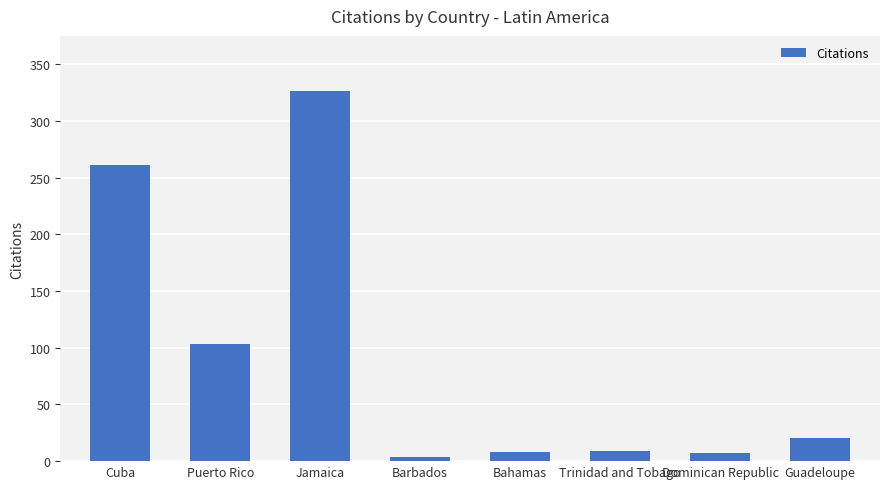

What is the average value?

92